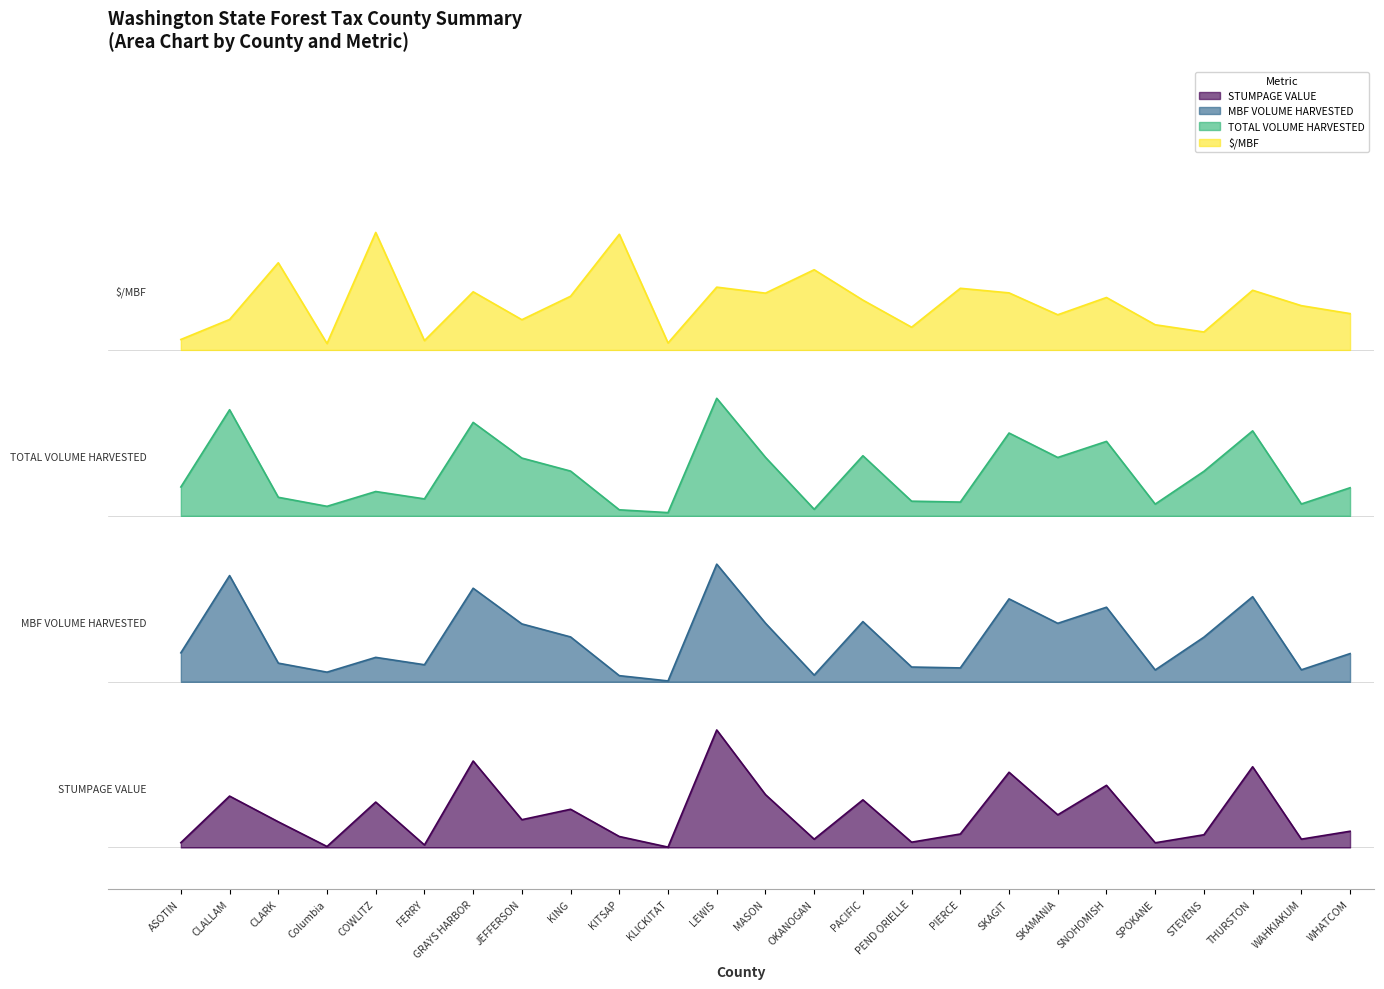

What is the label of the 8th point from the left?

JEFFERSON